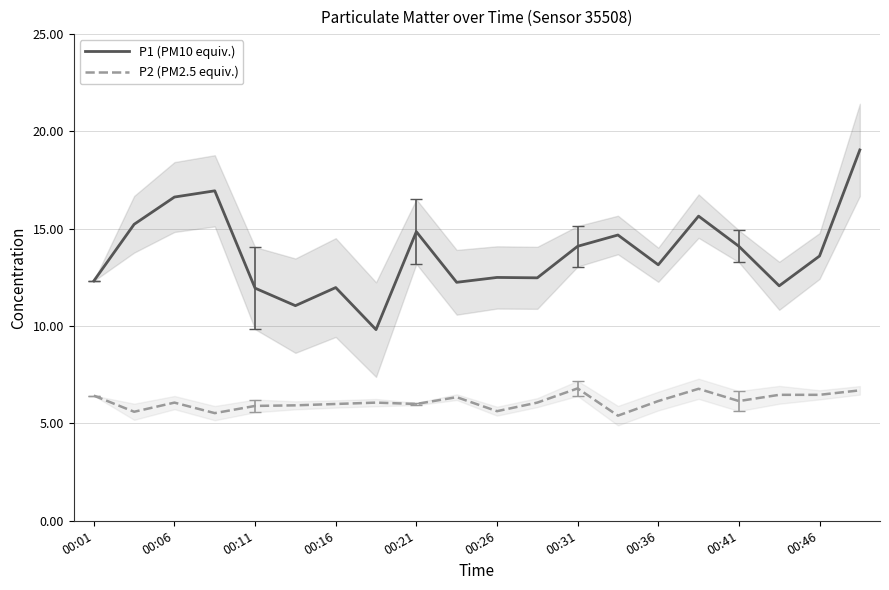

What is the sum of the P2 (PM2.5 equiv.) values at 00:26 and 00:41?

11.8